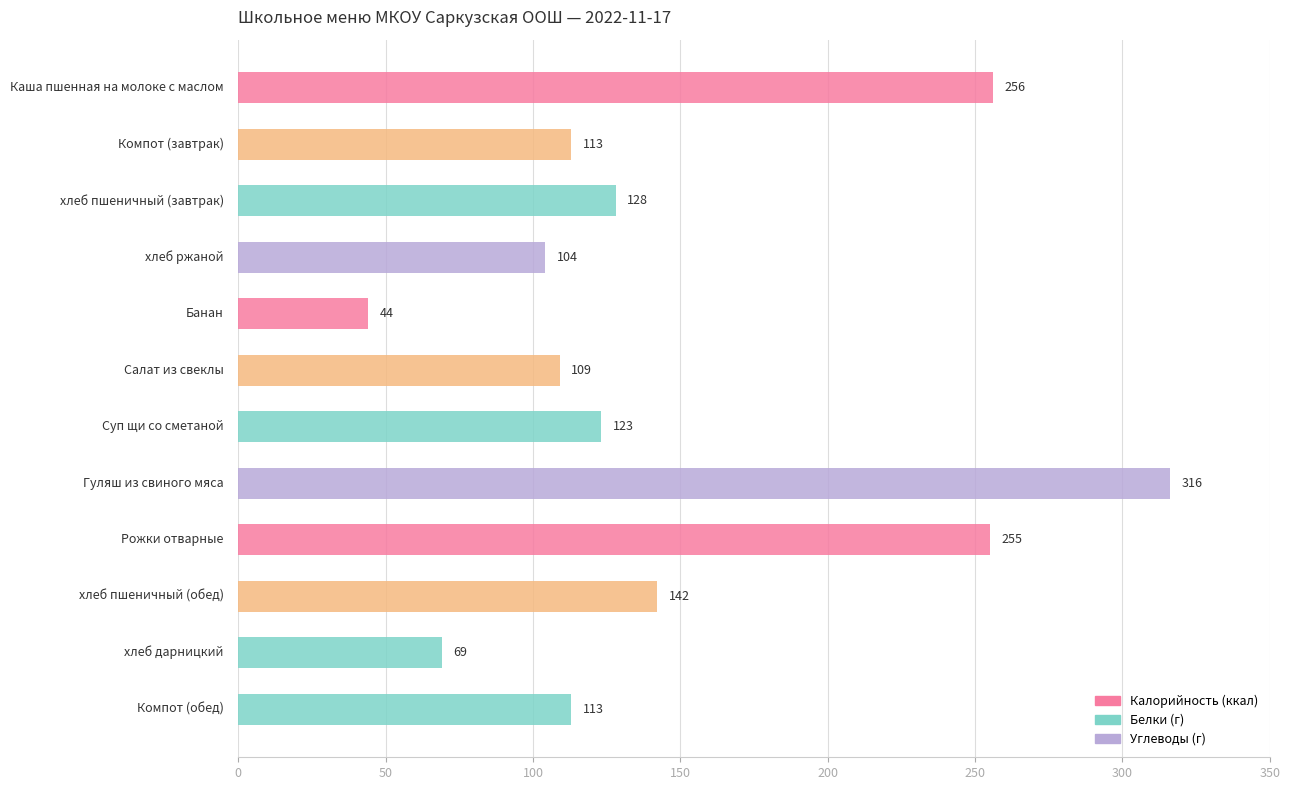

How many bars are there in total?

12